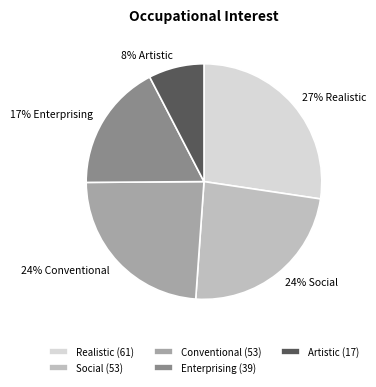

Does Enterprising (39) account for over 50% of the chart?

No